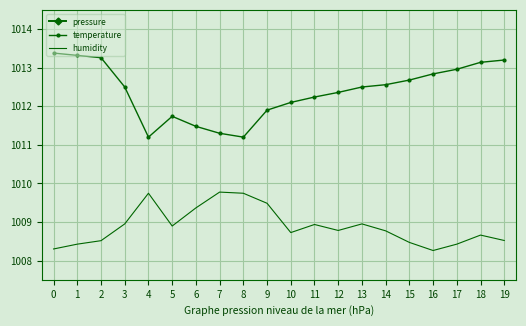

Rank the series by their maximum value, from lowest to highest.

humidity, temperature, pressure